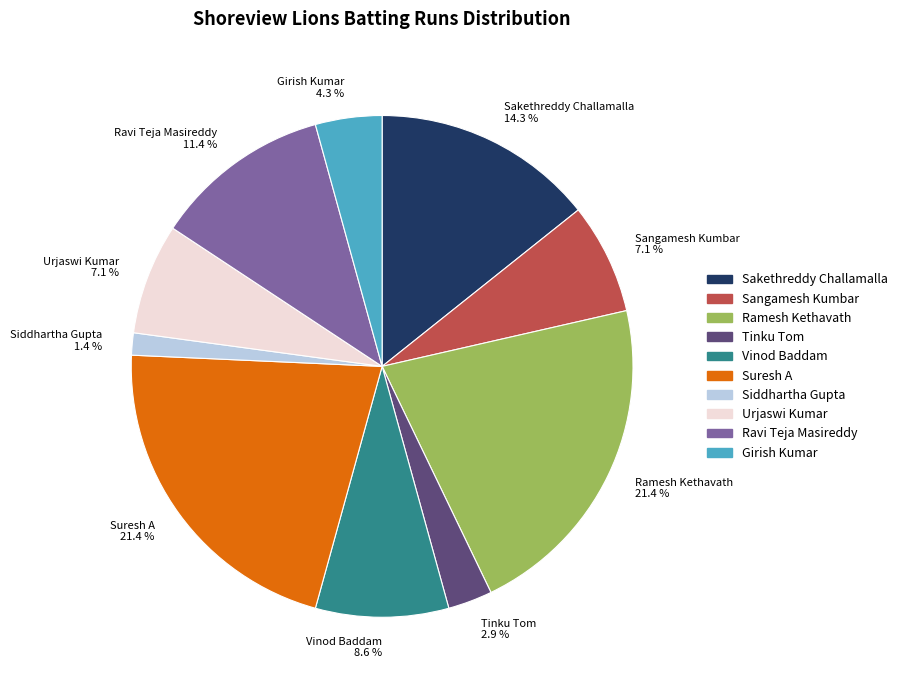

To the nearest percent, what is the difference between the largest and smallest slice percentages?

20%